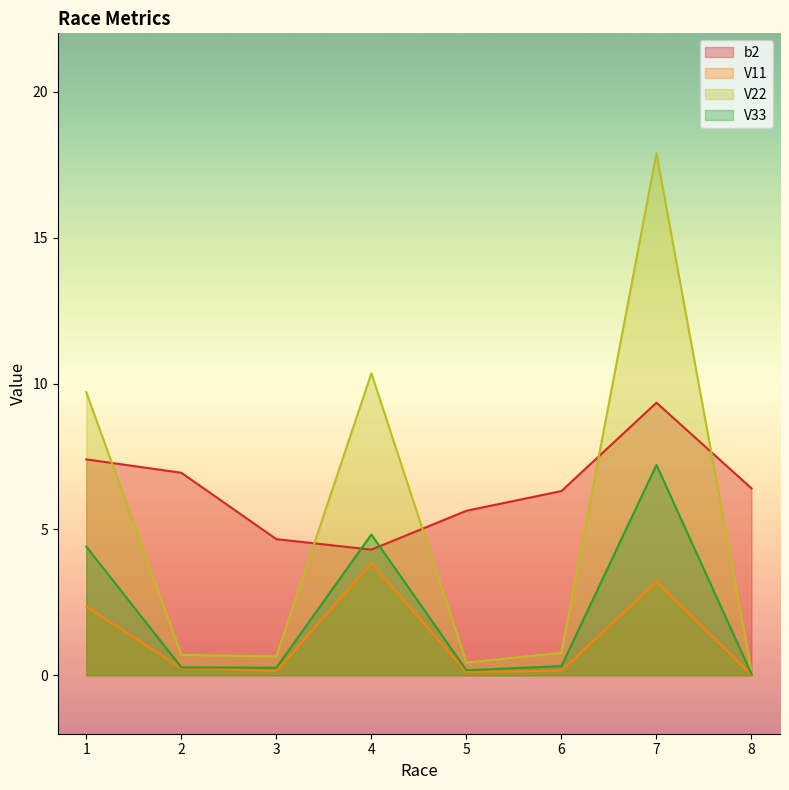

Reading left to right, what are all the values shown in this chart?

b2: 1=7.4	2=6.9	3=4.7	4=4.3	5=5.6	6=6.3	7=9.3	8=6.4
V11: 1=2.4	2=0.3	3=0.1	4=3.8	5=0.1	6=0.2	7=3.2	8=0.0
V22: 1=9.7	2=0.7	3=0.6	4=10.4	5=0.4	6=0.8	7=17.9	8=0.1
V33: 1=4.4	2=0.3	3=0.3	4=4.8	5=0.2	6=0.3	7=7.2	8=0.0